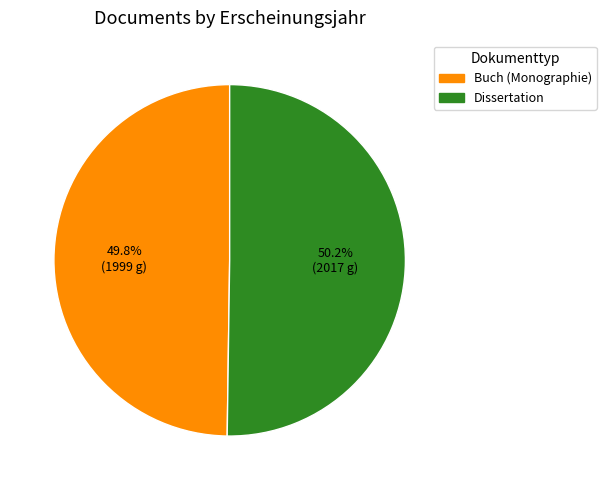

How many slices are in this pie chart?

2